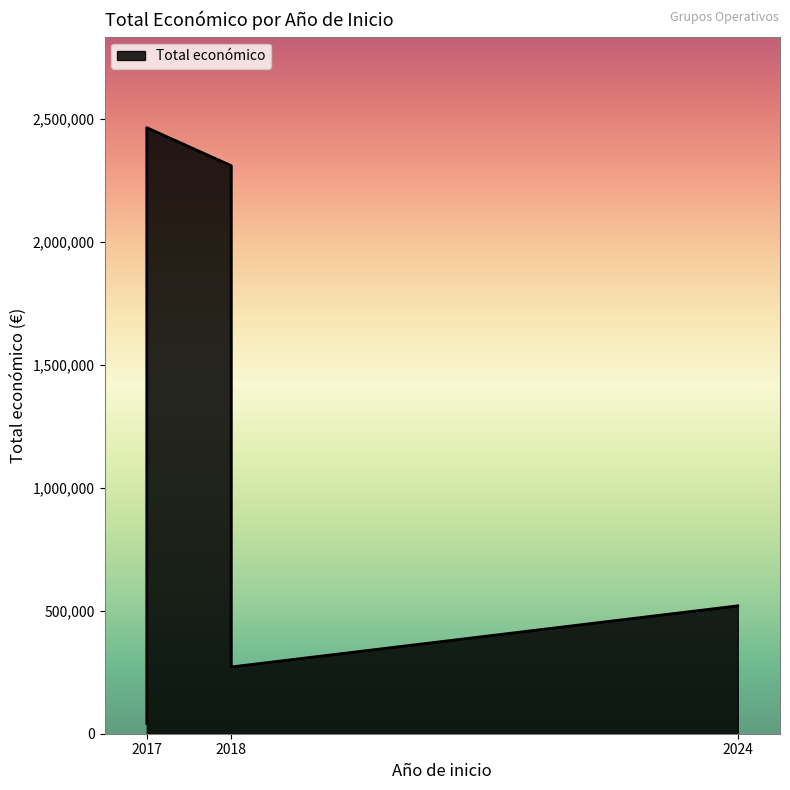

Count the number of values greater than 520062.

2